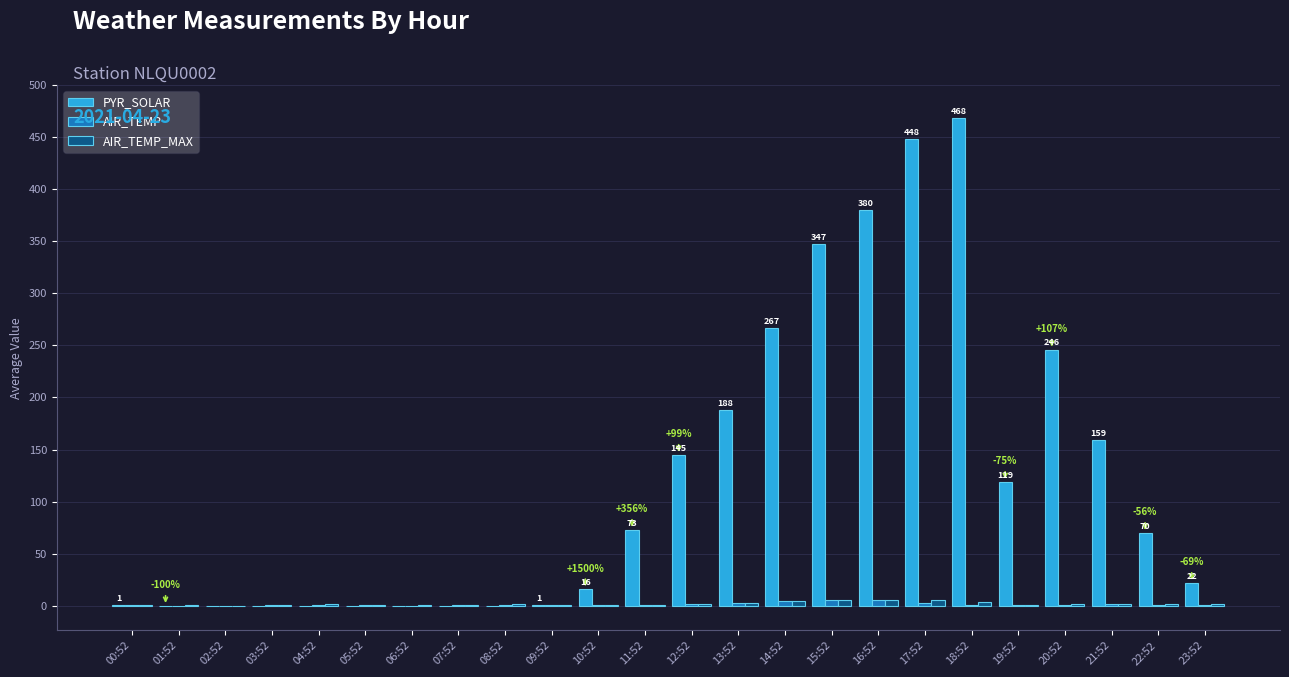

True or false: AIR_TEMP has a value of 0.9 at 18:52.

True